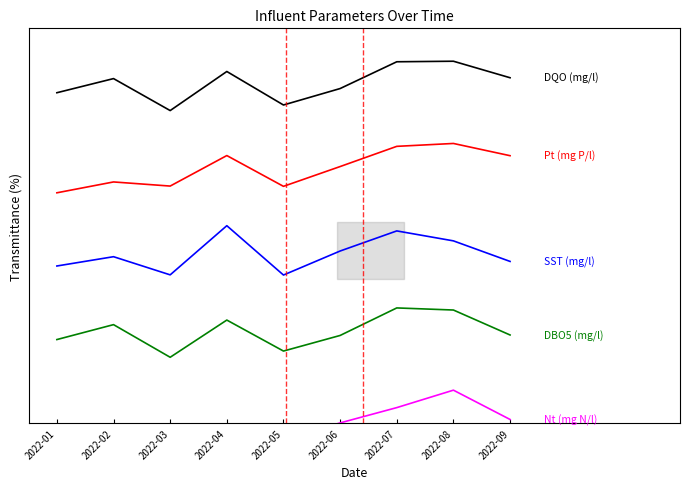

What is the sum of all Nt (mg N/l) values?

-2.7